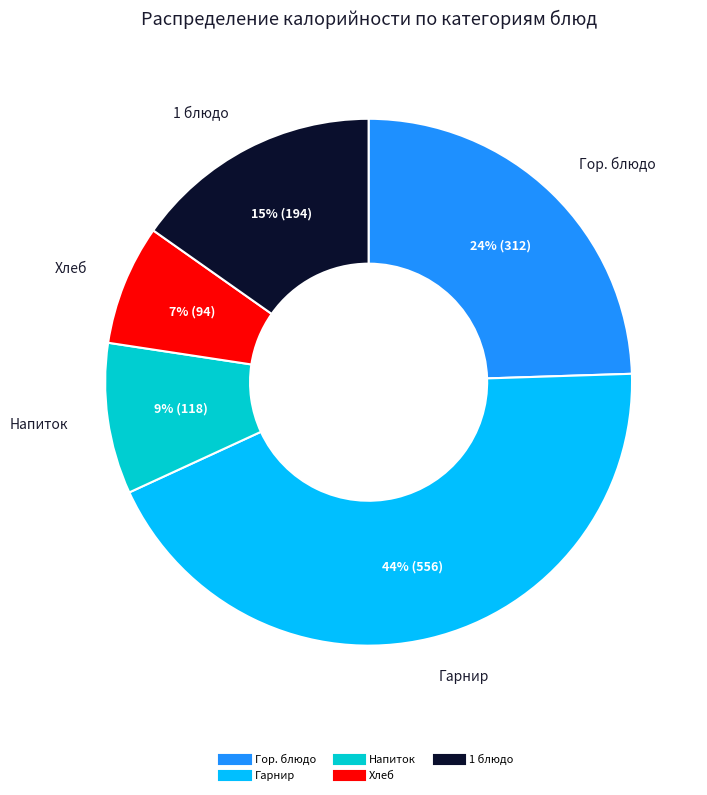

Is there a majority slice in this chart?

No